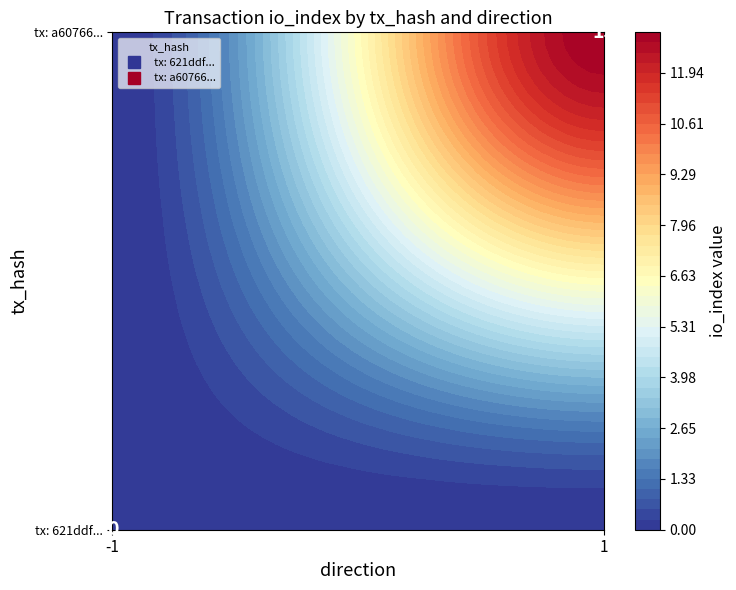

The 621ddf4f3bc7d8fcc6c90a6293b59aa2ce8a2ed series shows 0 at io_index. True or false?

True